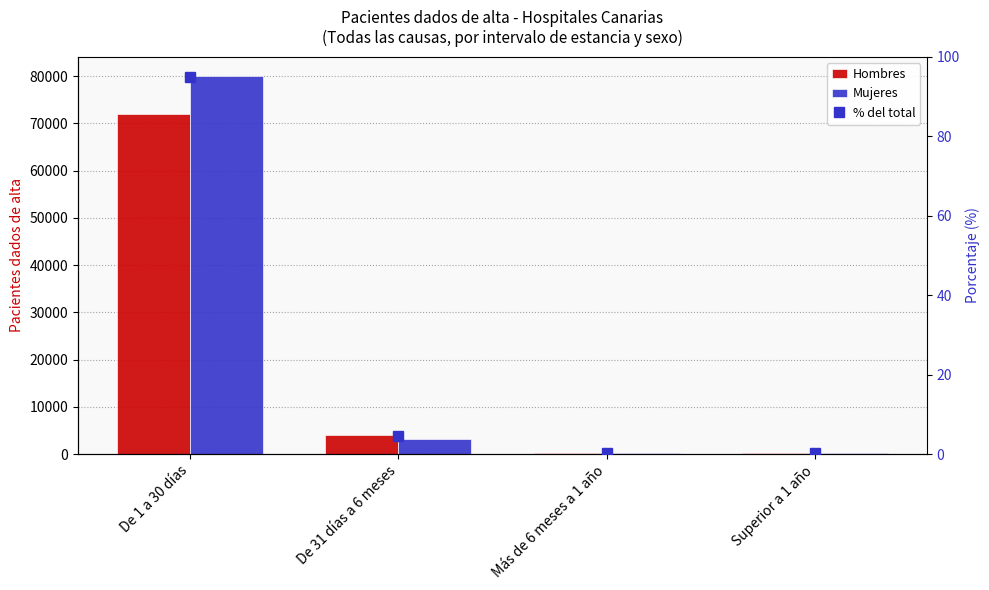

True or false: Mujeres has a value of 231.0 at Superior a 1 año.

True